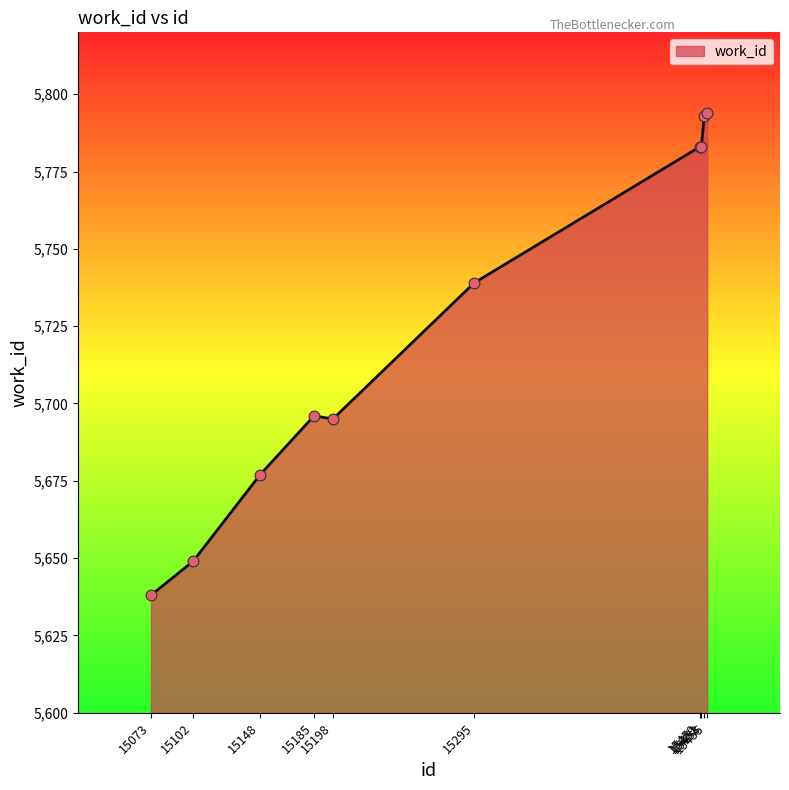

What is the change in value from 15102 to 15455?

+145